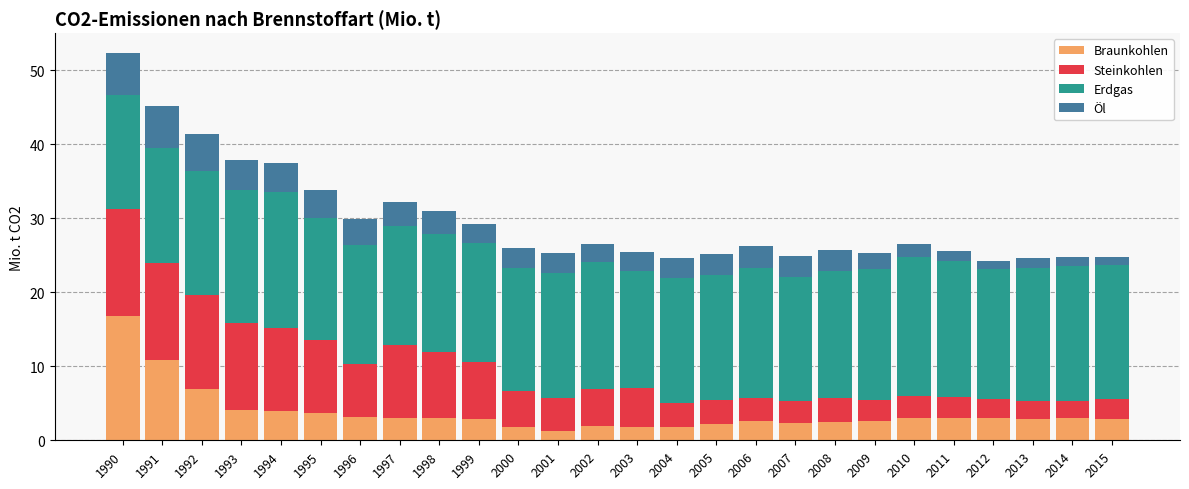

At which category is the sum across all series the highest?

1990